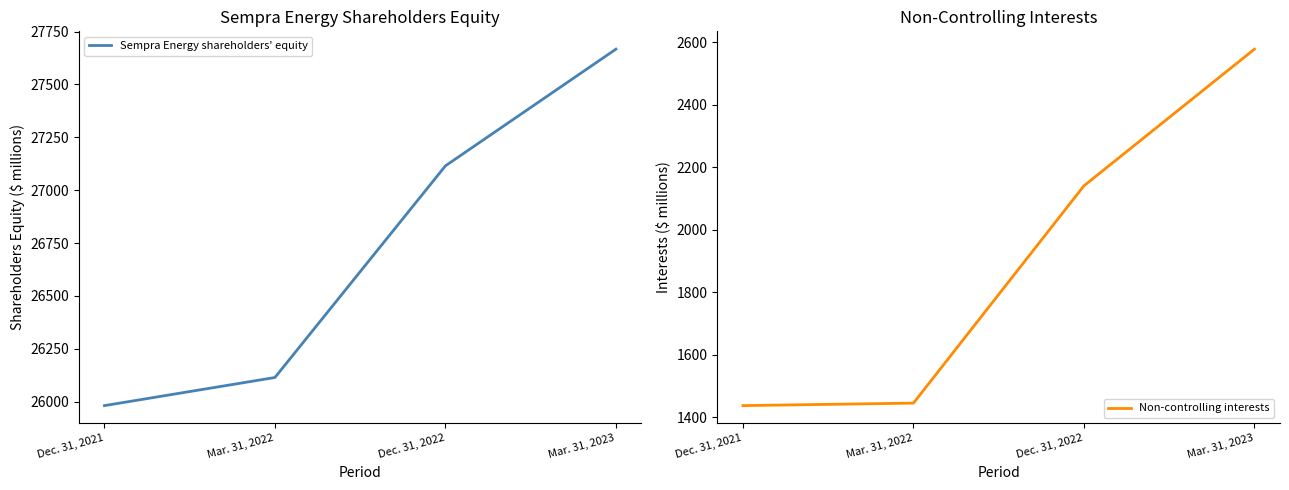

What position from the left is Dec. 31, 2021?

1